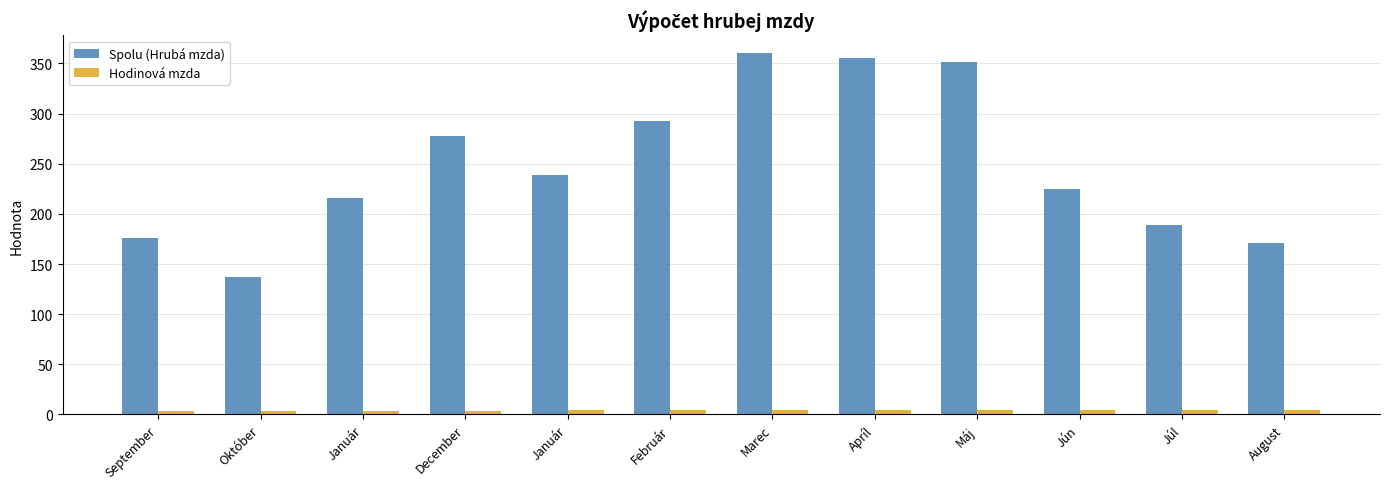

What are all the series names shown in the legend?

Spolu (Hrubá mzda), Hodinová mzda